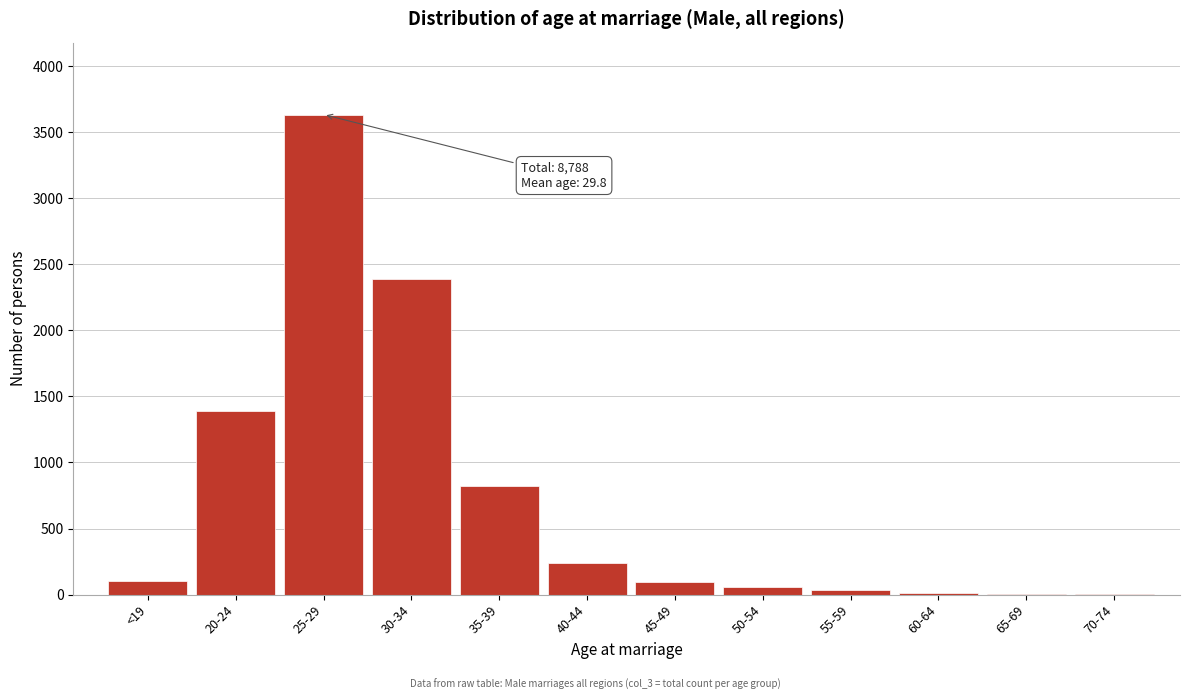

What is the change in value from <19 to 35-39?

+718